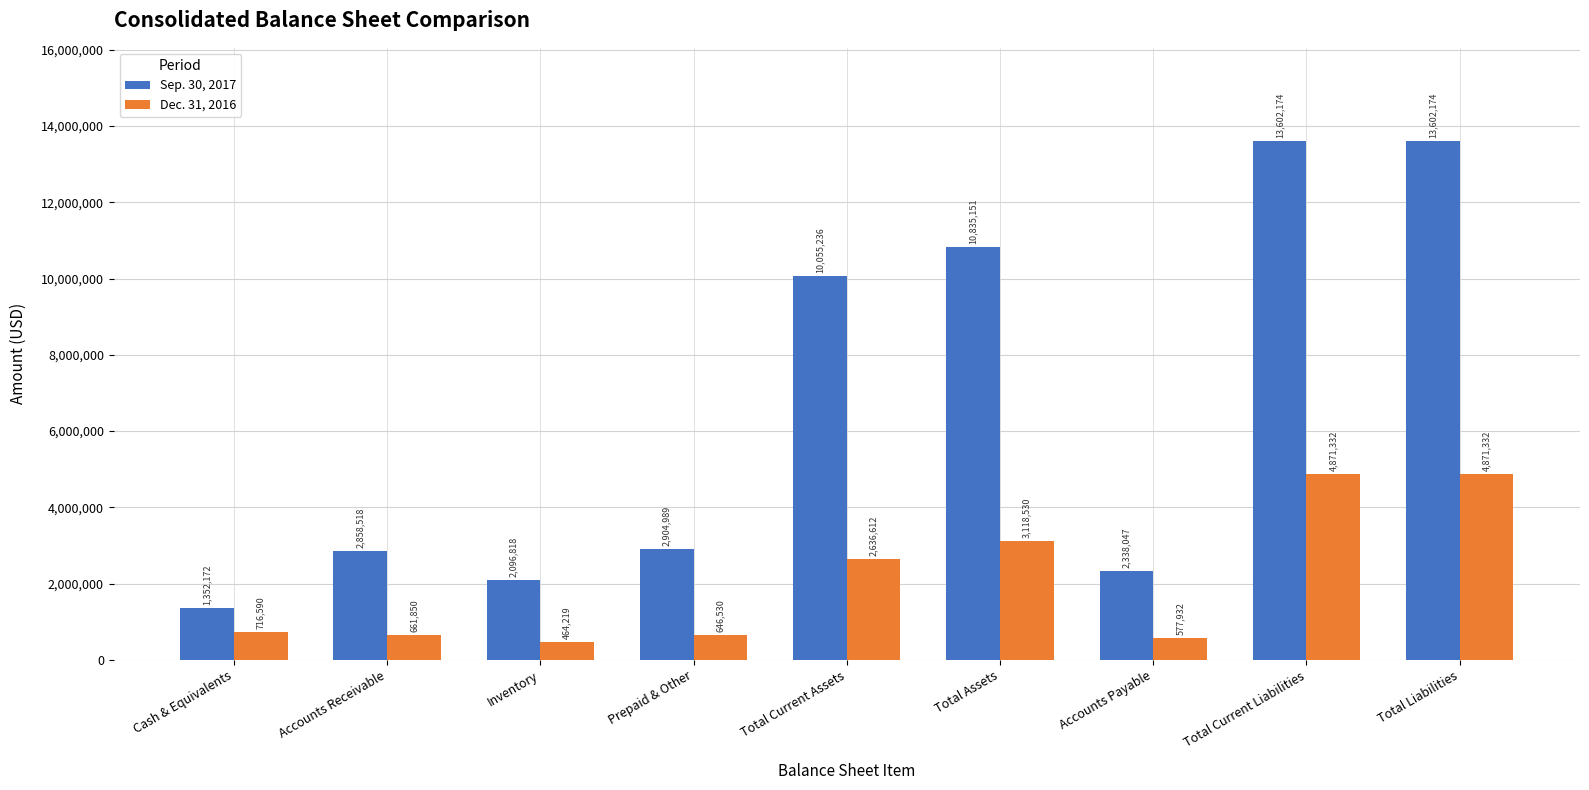

What is the label of the 9th bar from the left?

Total Liabilities